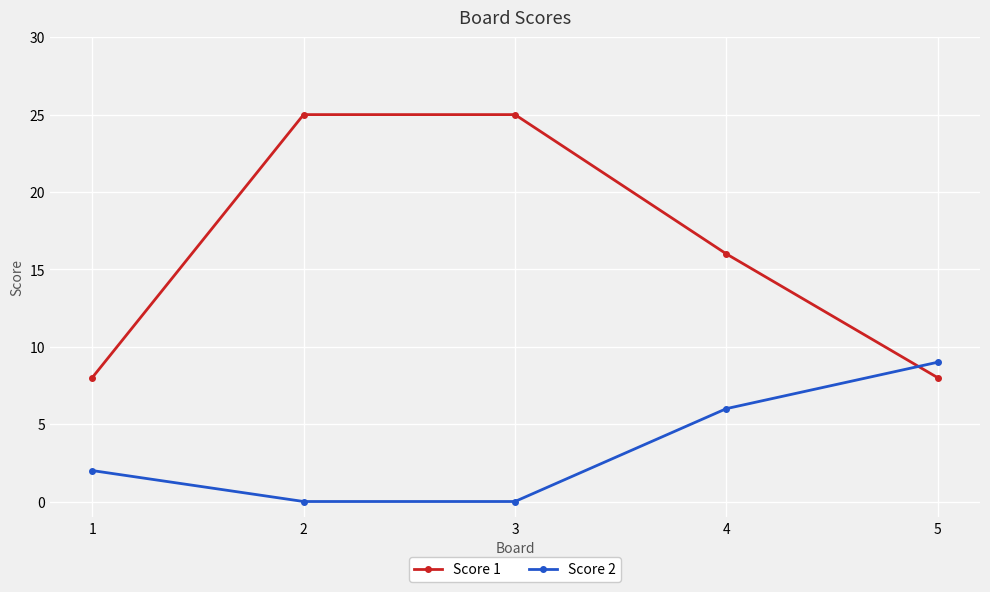

Reading right to left, what are all the values shown in this chart?

Score 1: 5=8	4=16	3=25	2=25	1=8
Score 2: 5=9	4=6	3=0	2=0	1=2